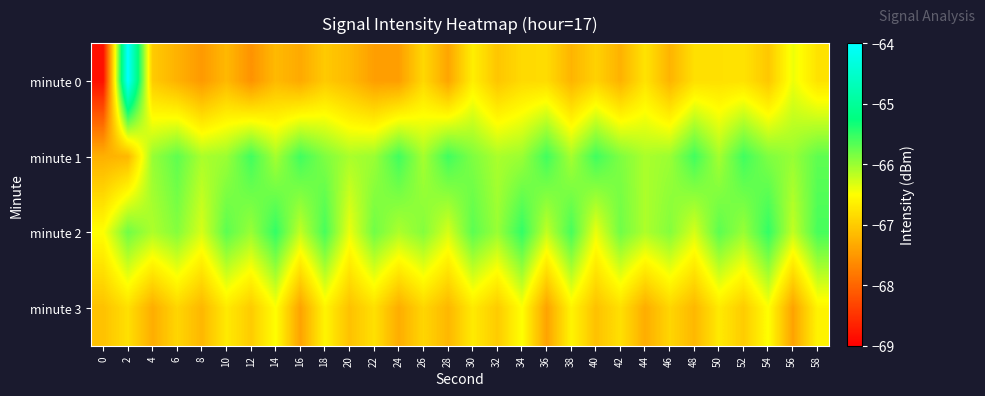

Which series has the largest total across all categories?

minute 1